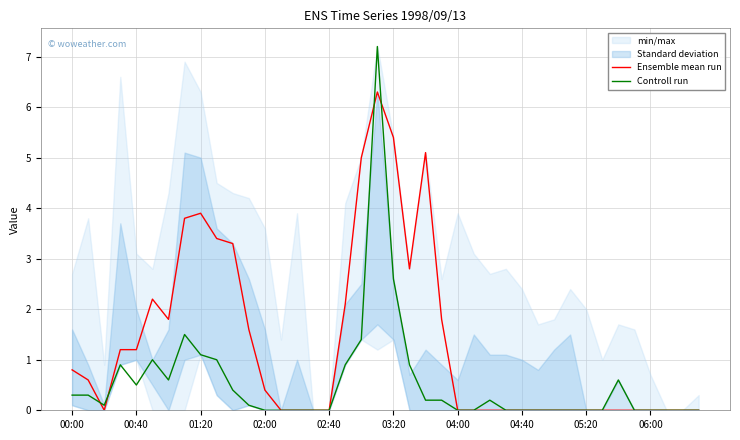

What is the difference between the Ensemble mean run values at 25 and 17?

2.1